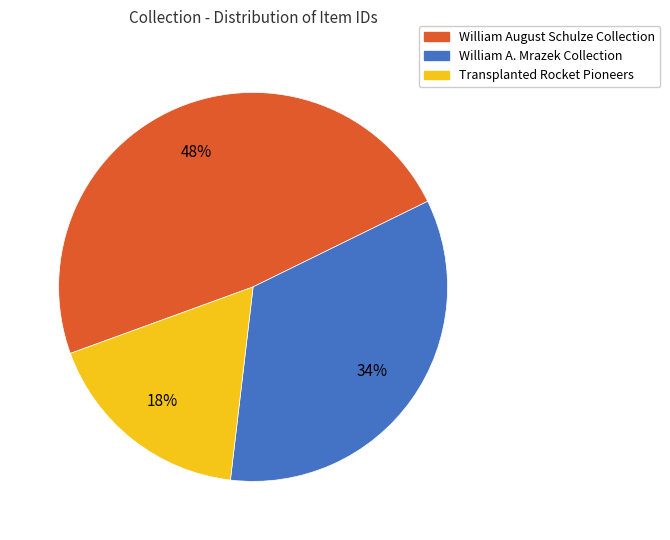

To the nearest percent, what is the average slice percentage?

33%